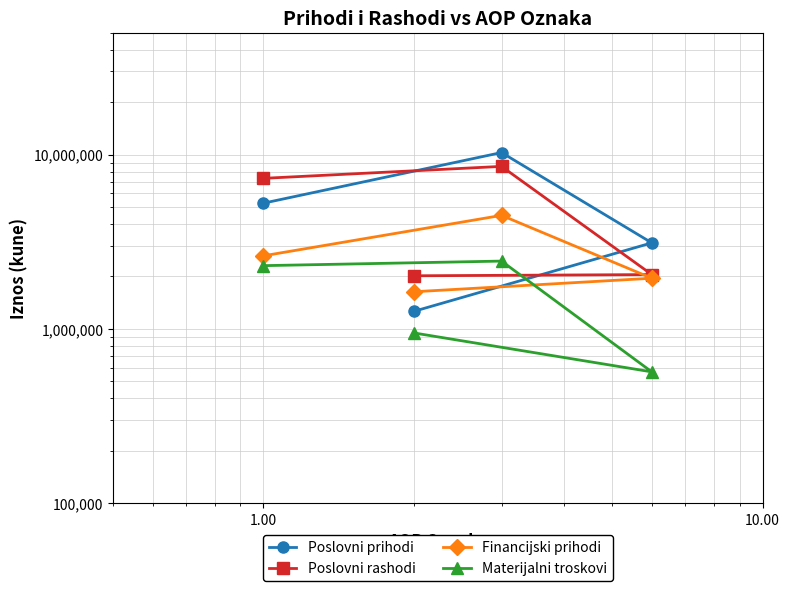

True or false: Financijski prihodi and Poslovni rashodi intersect in this chart.

False